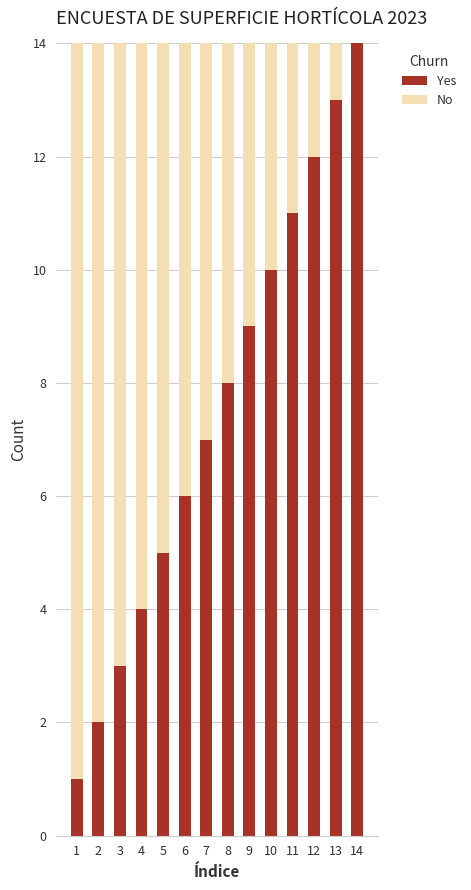

Which category has the highest value in the Yes series?

14